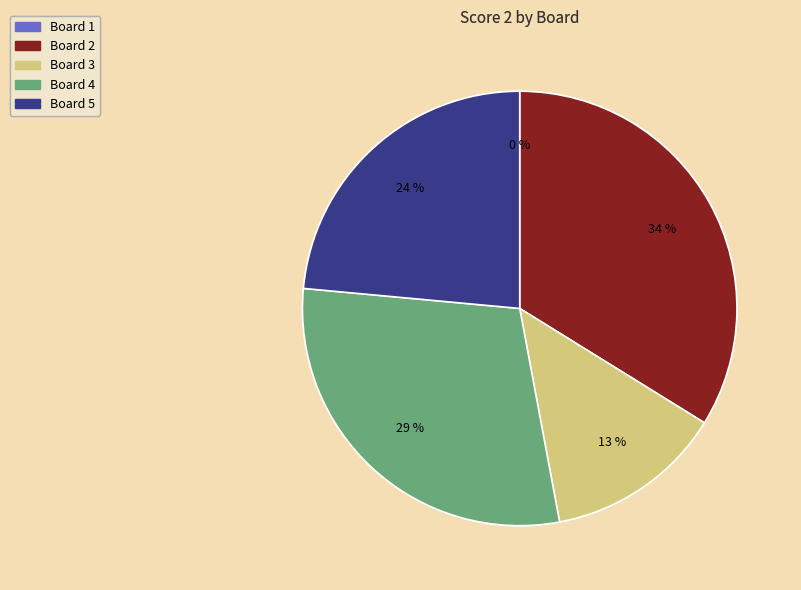

True or false: Board 2 accounts for 34% of the total.

True